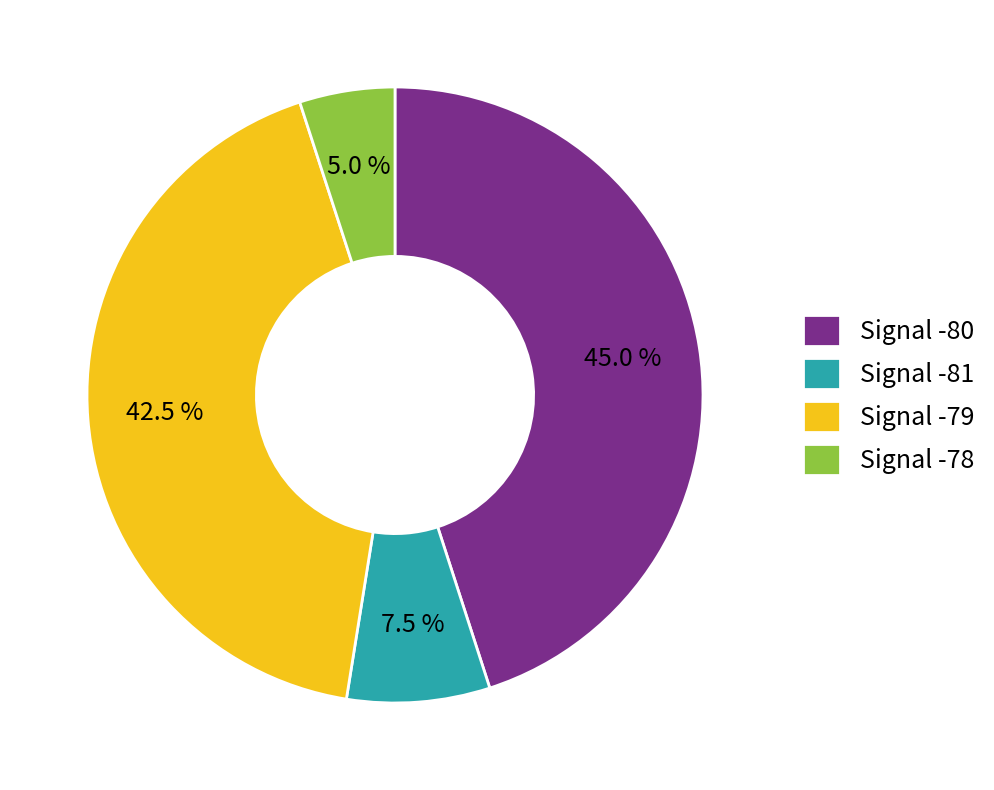

What is the largest slice in the pie chart?

Signal -80